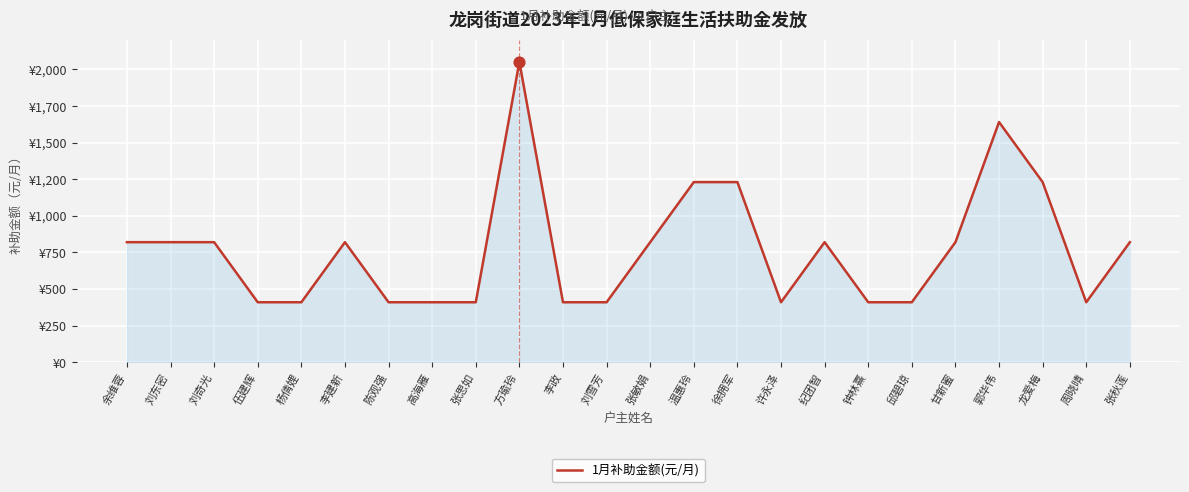

Which has a higher value, 方瑜玲 or 张秋莲?

方瑜玲